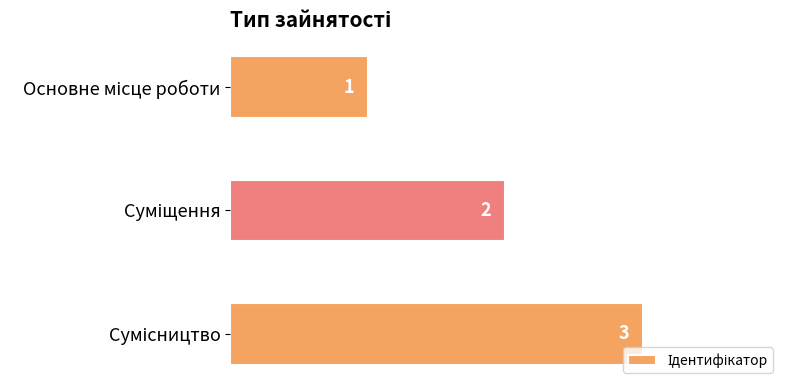

Count the values in the range 1 to 3.

3